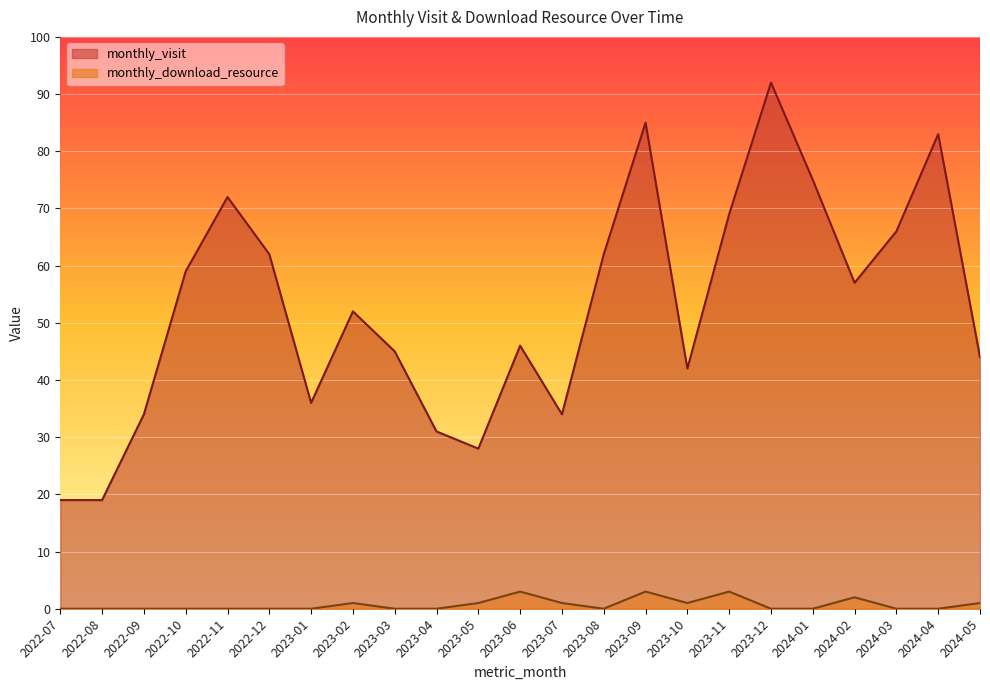

True or false: monthly_visit and monthly_download_resource cross at least once.

False